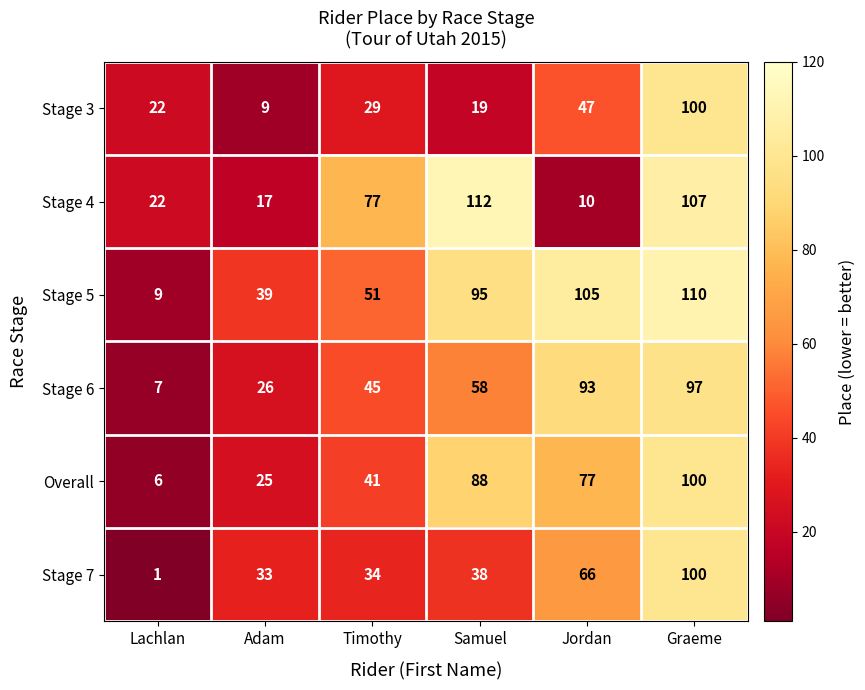

At which label is Stage 6 closest to 52?

Samuel